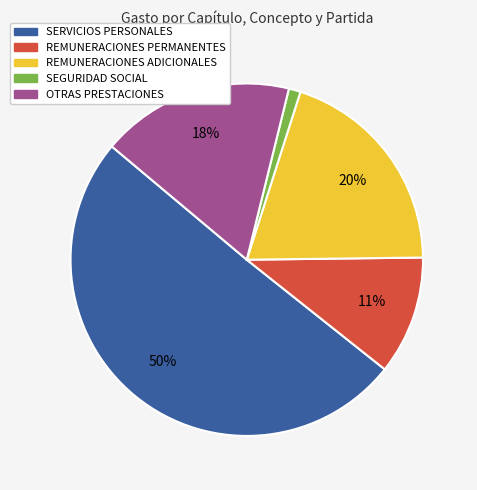

Count the number of slices in the pie.

5